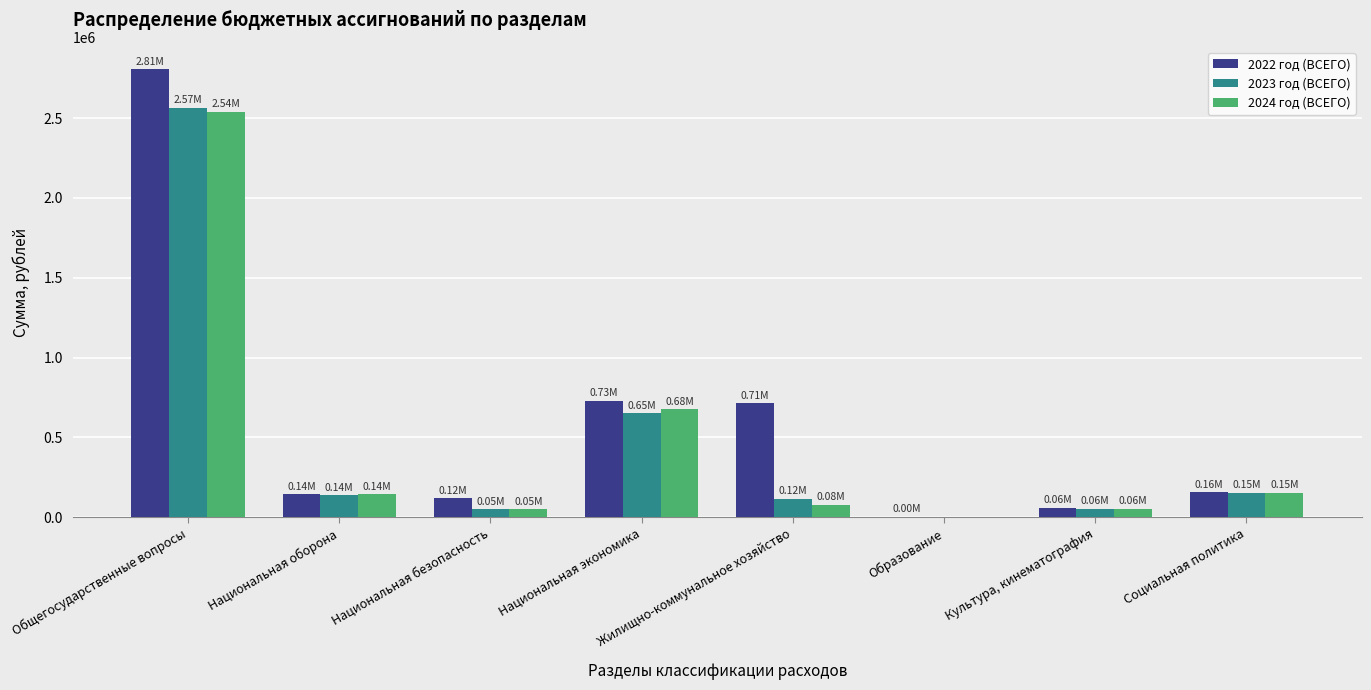

How many distinct data groups are displayed?

3